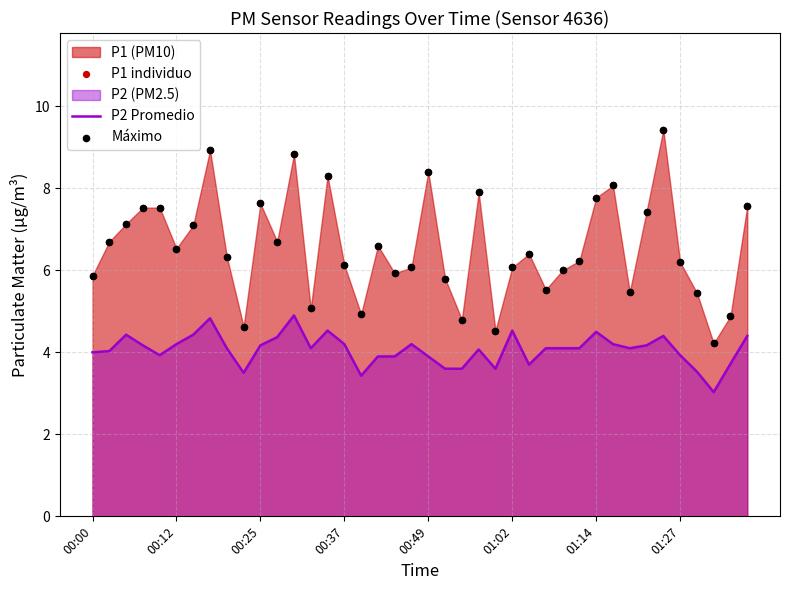

Which series has the largest total across all categories?

P1 individuo